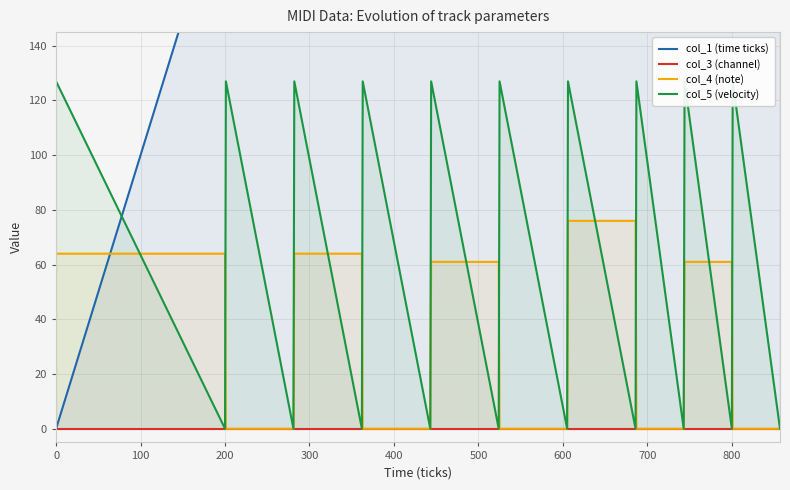

How many times do col_5 (velocity) and col_1 (time ticks) cross each other?

1